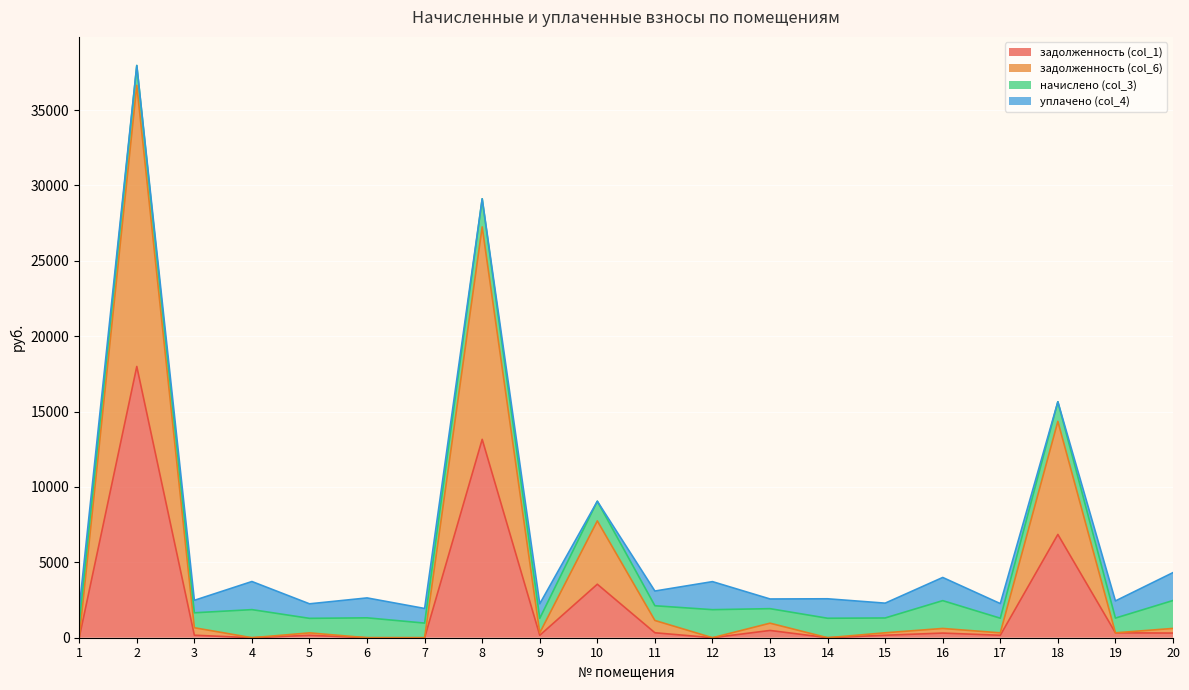

What is the maximum value shown in the chart?

36639.1